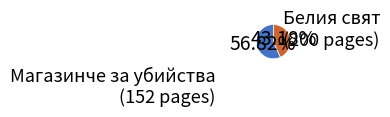

Is there a majority slice in this chart?

Yes